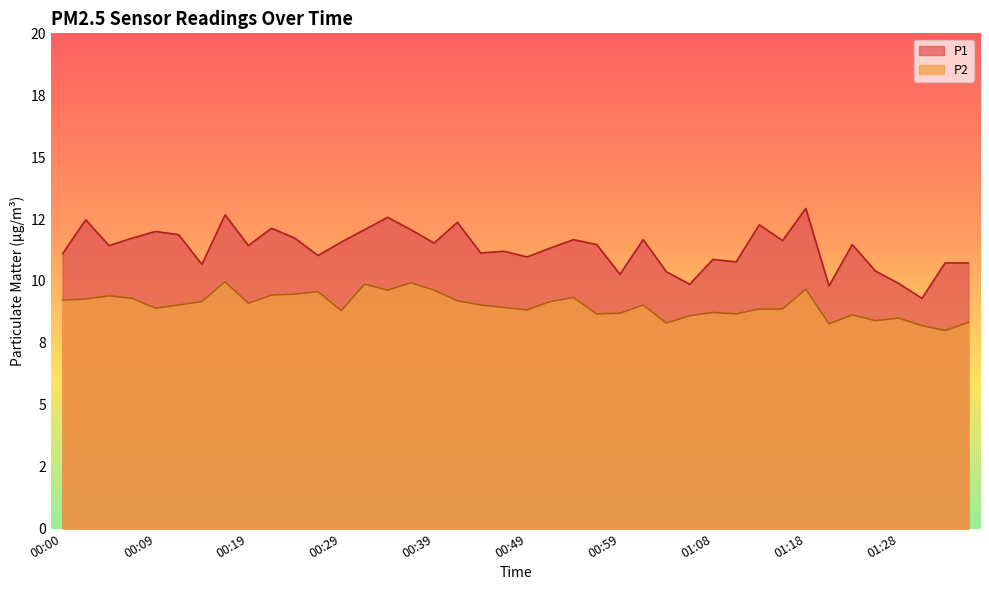

Rank the series at 01:36 from lowest to highest value.

P2, P1